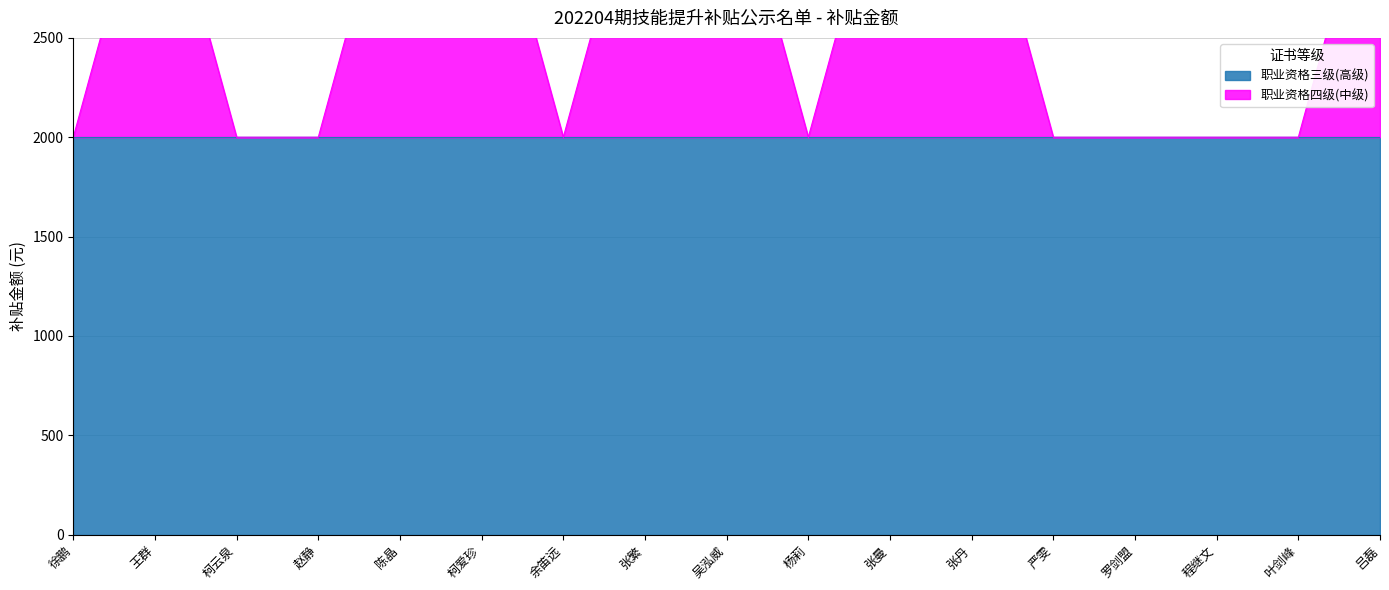

True or false: the data has more than 1 interior local peaks.

False